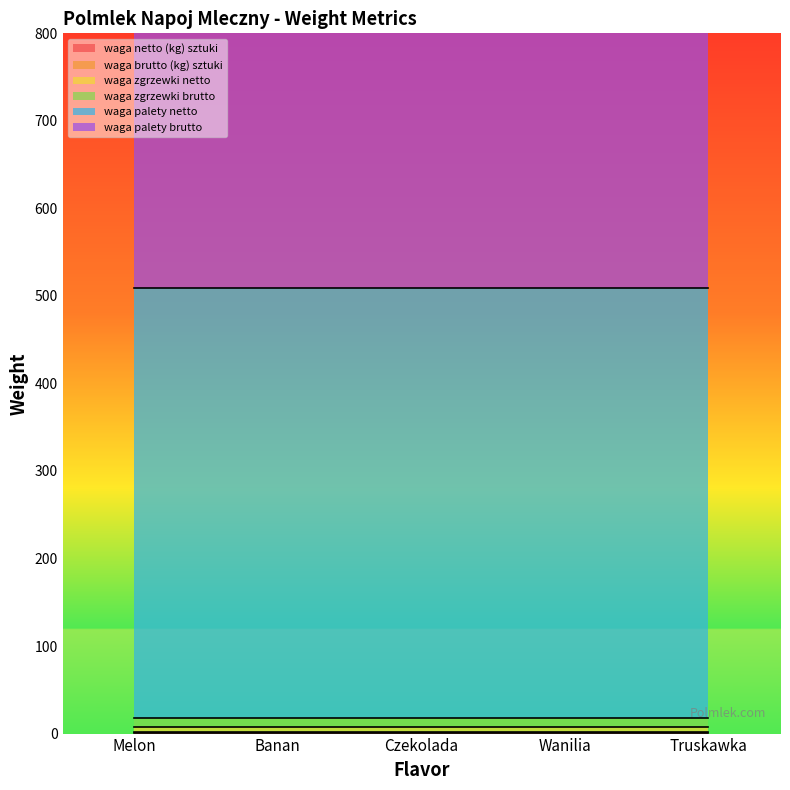

At which label does waga netto (kg) sztuki reach its peak?

Melon